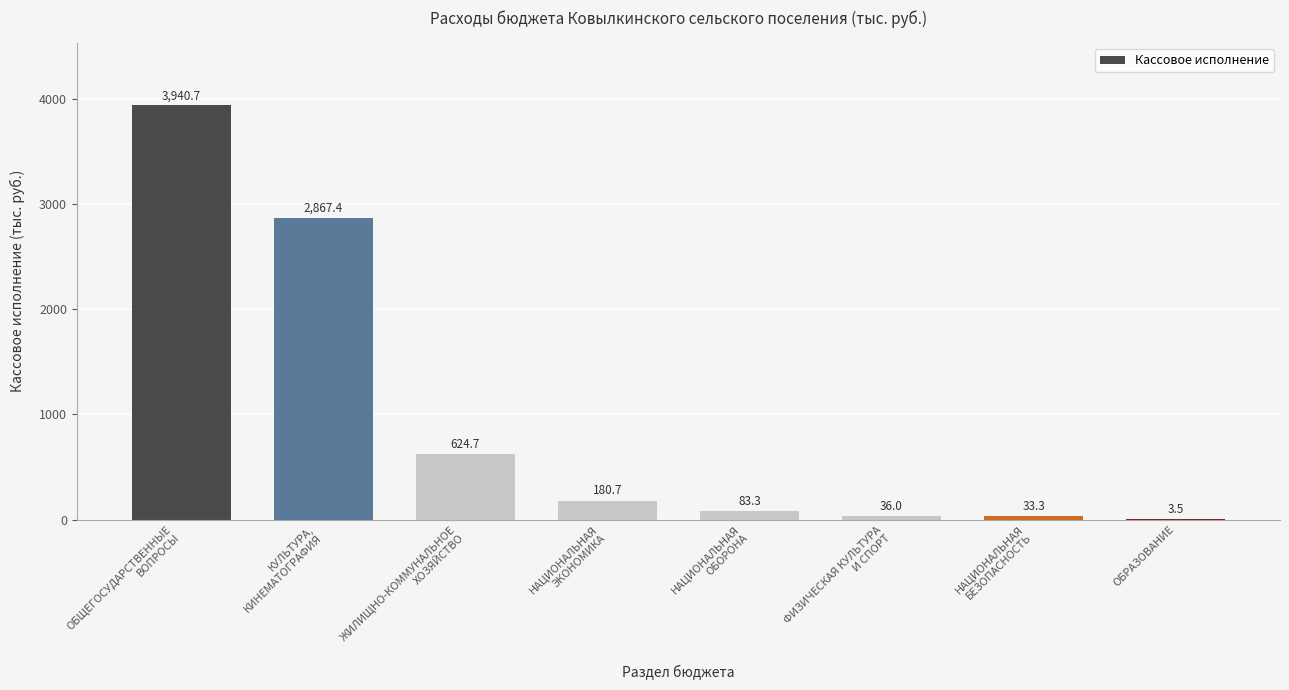

Where is the data nearest to the value 1972?

КУЛЬТУРА,
КИНЕМАТОГРАФИЯ